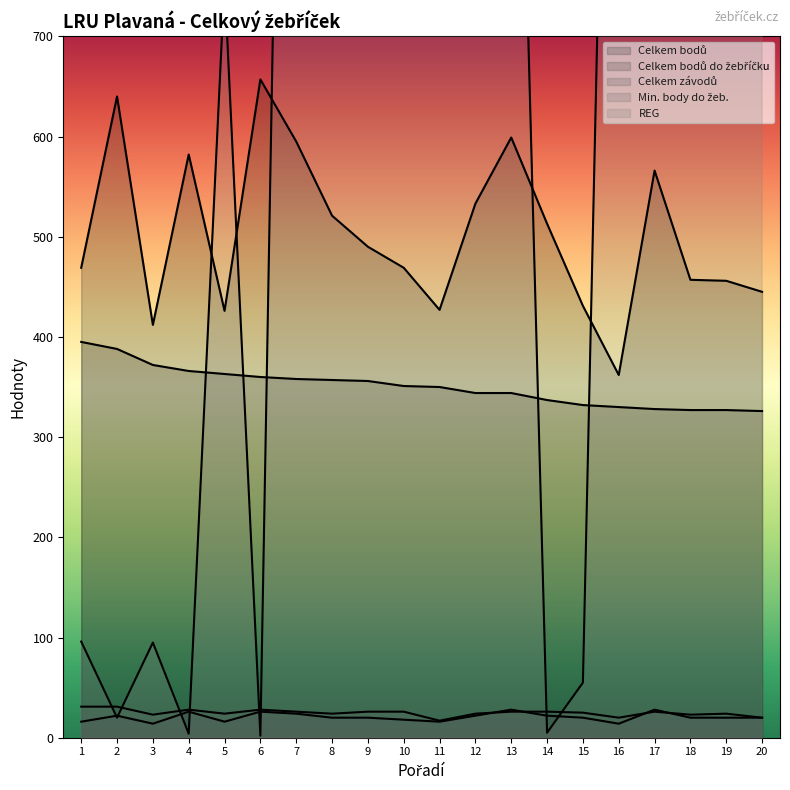

What is the sum of all REG values?

27912